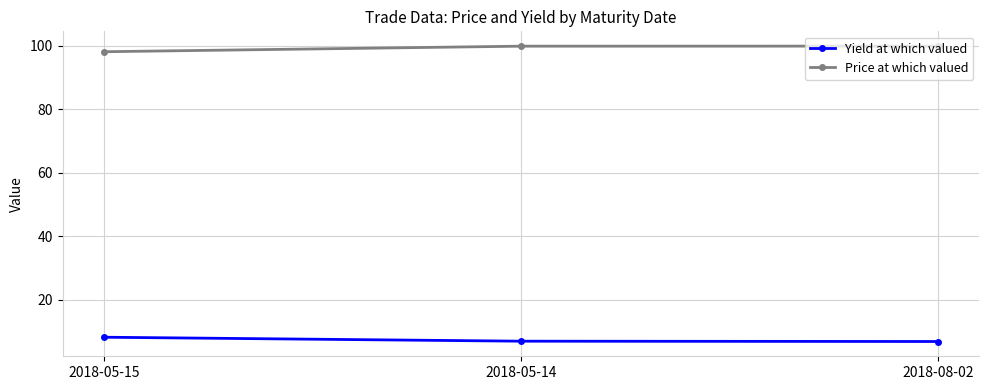

Is the value of Price at which valued at 2018-05-14 greater than the value of Yield at which valued at 2018-05-14?

Yes